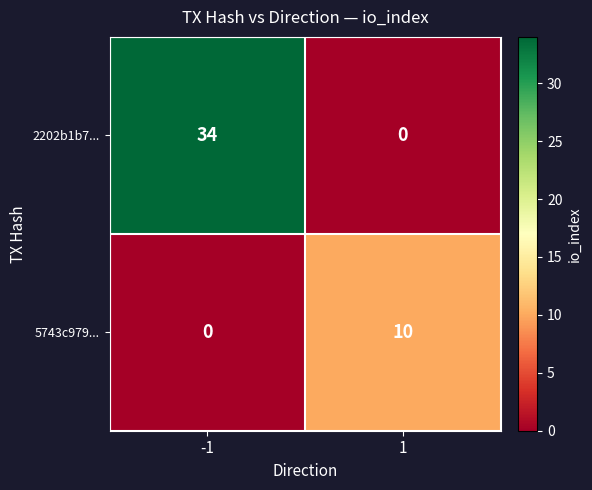

Reading left to right, transcribe all the data shown in this chart.

2202b1b7...: -1=34	1=0
5743c979...: -1=0	1=10